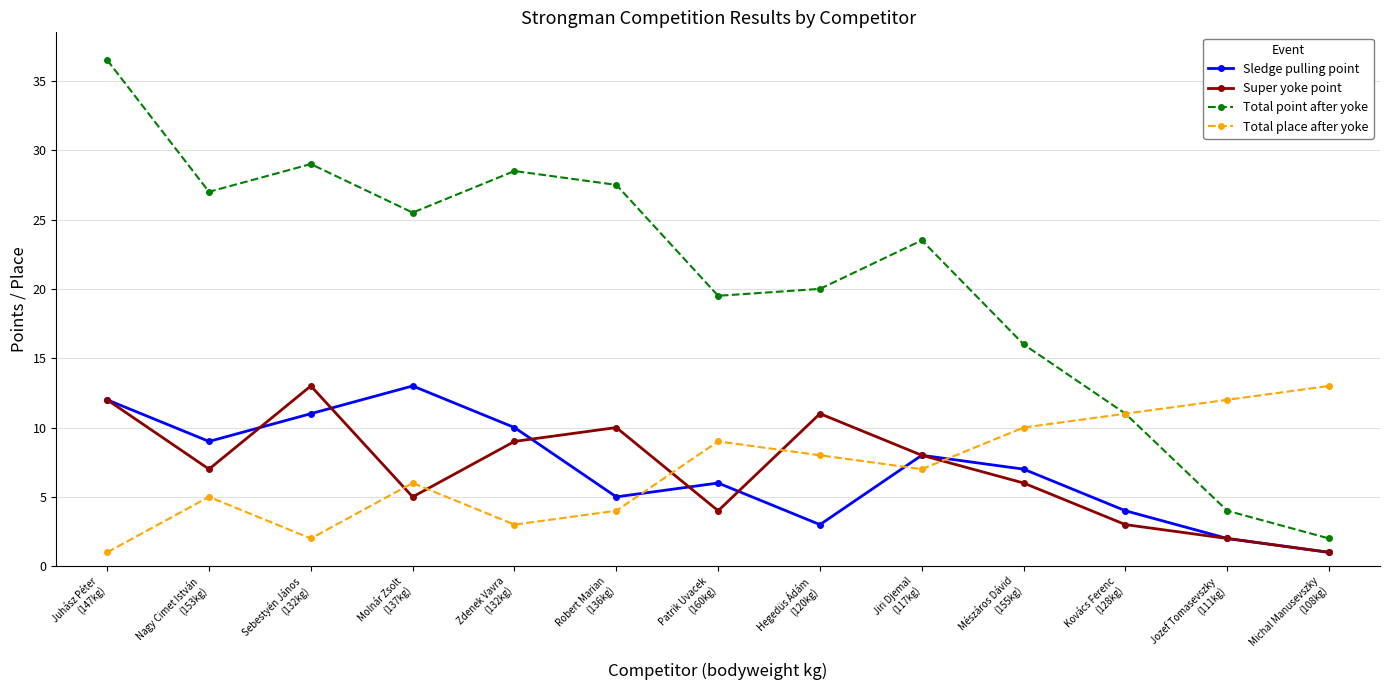

How many series are shown in this chart?

4